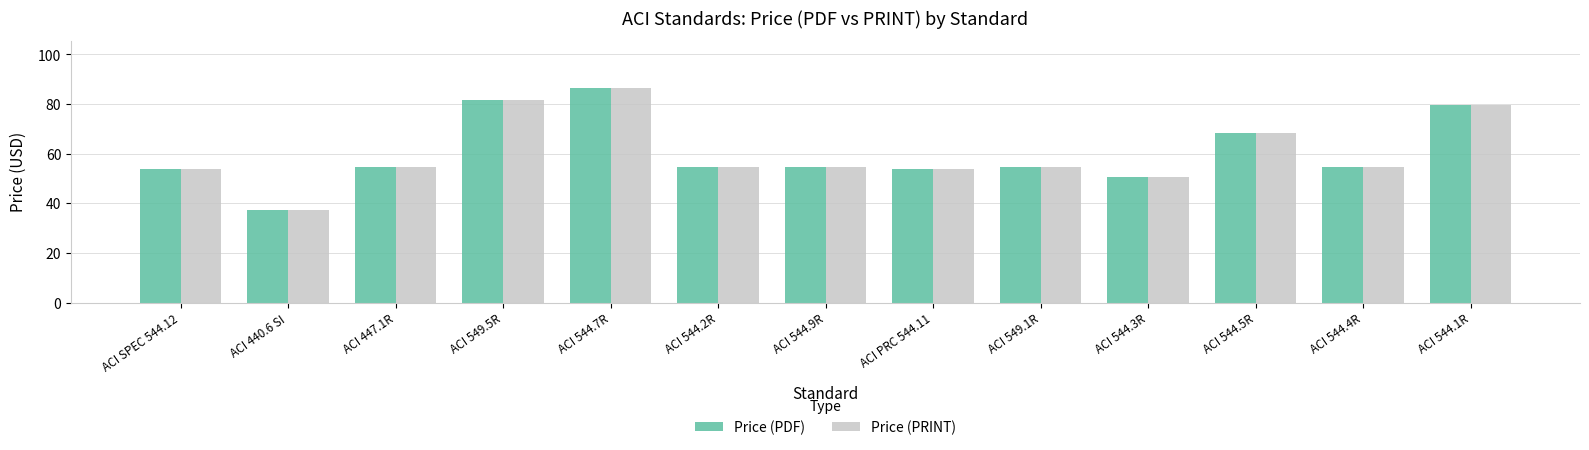

At how many categories does at least one series exceed 44?

12